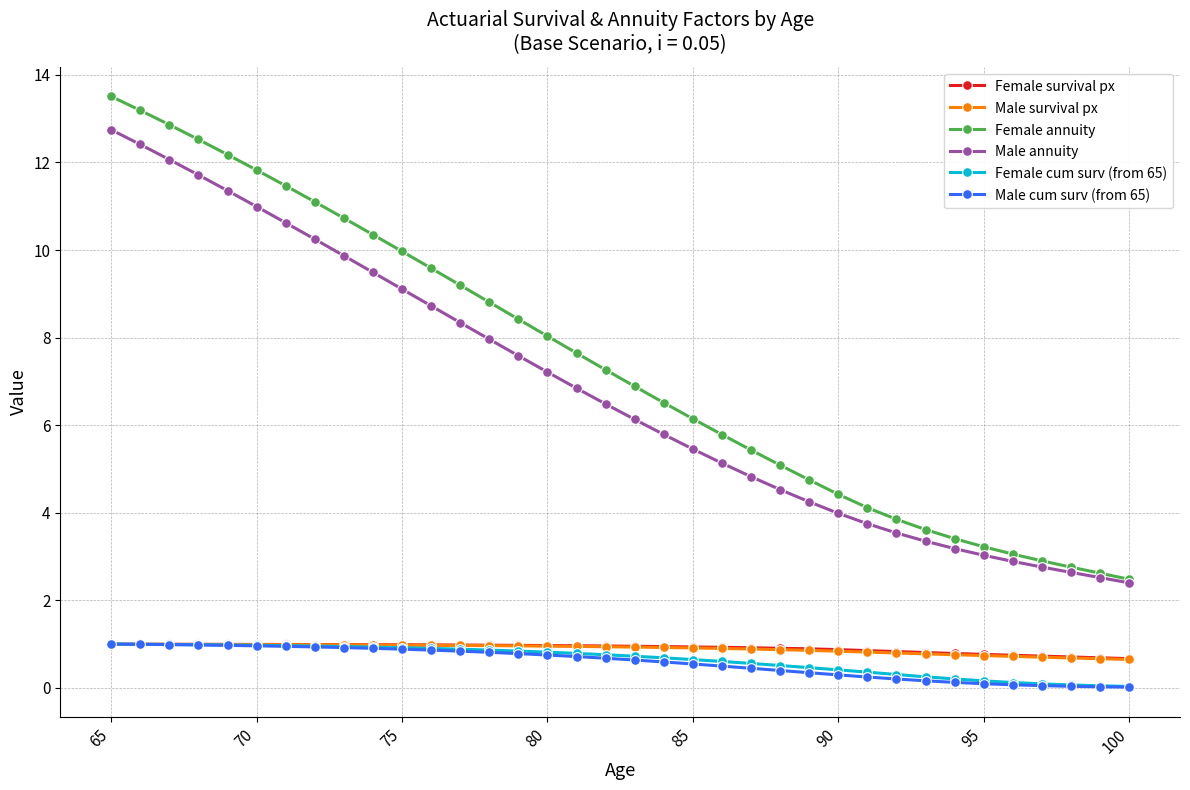

How many lines are shown in the chart?

6